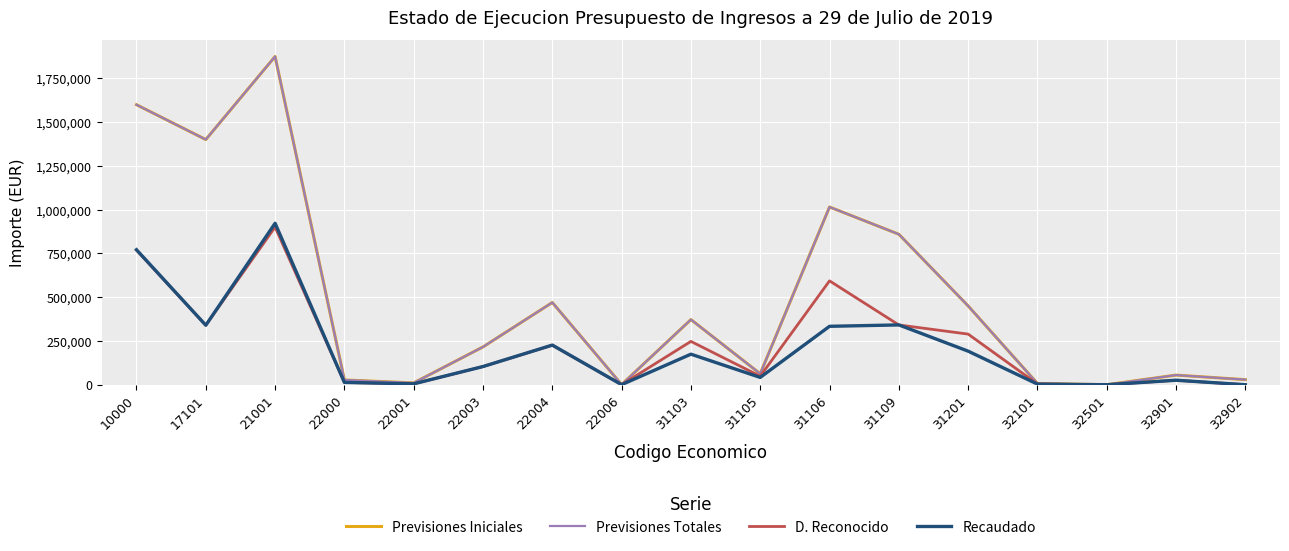

Does the chart have visible grid lines?

Yes